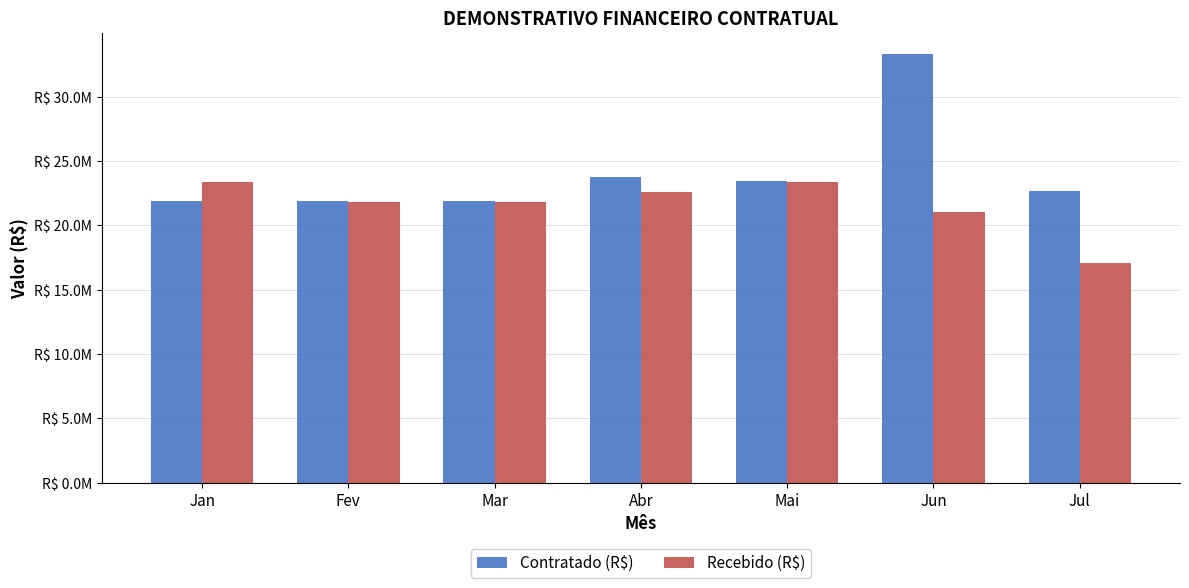

Read the Contratado (R$) value at Abr.

23788481.4